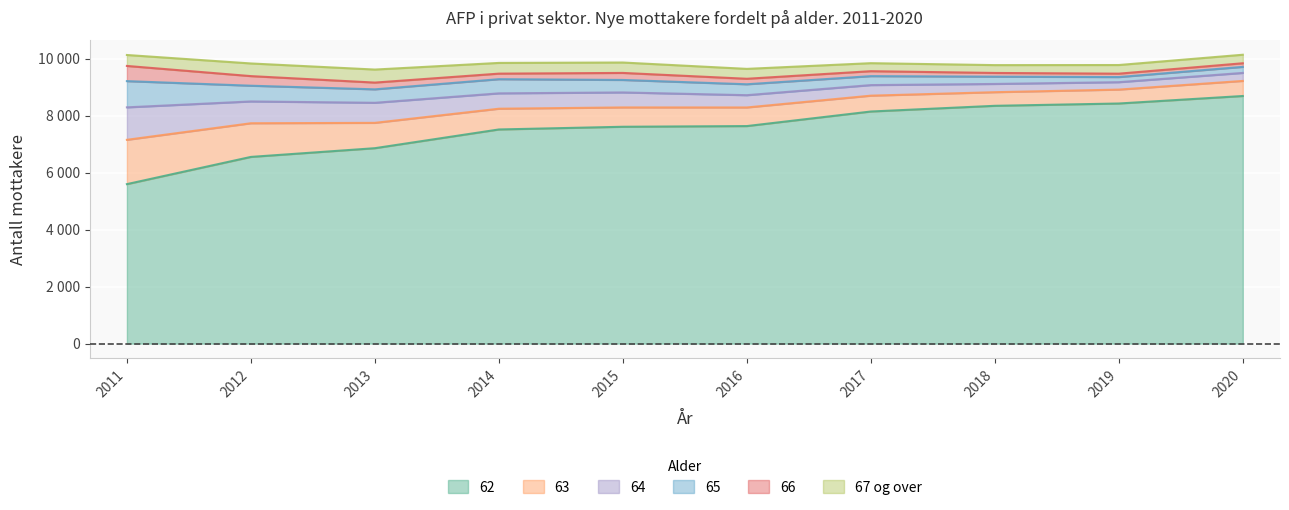

At how many categories does at least one series exceed 867?

10